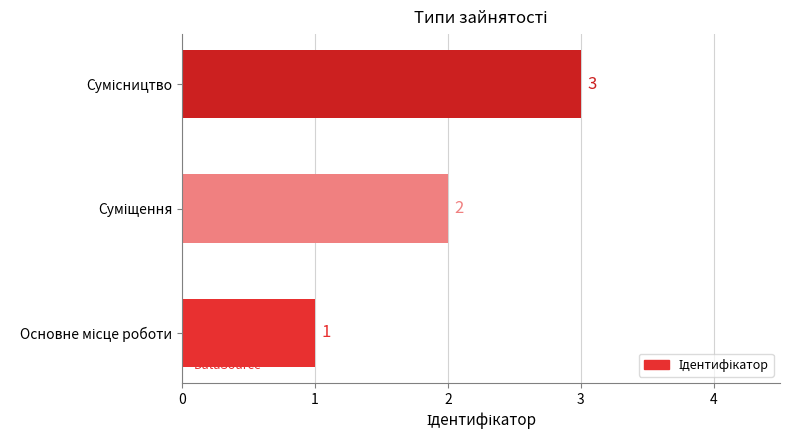

What is the greatest value displayed?

3